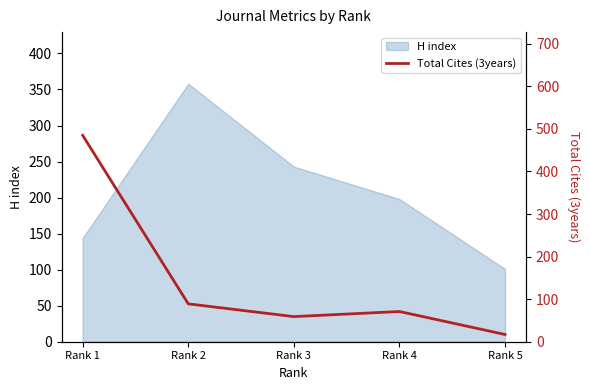

List the labels in order of H index value, largest first.

Rank 2, Rank 3, Rank 4, Rank 1, Rank 5